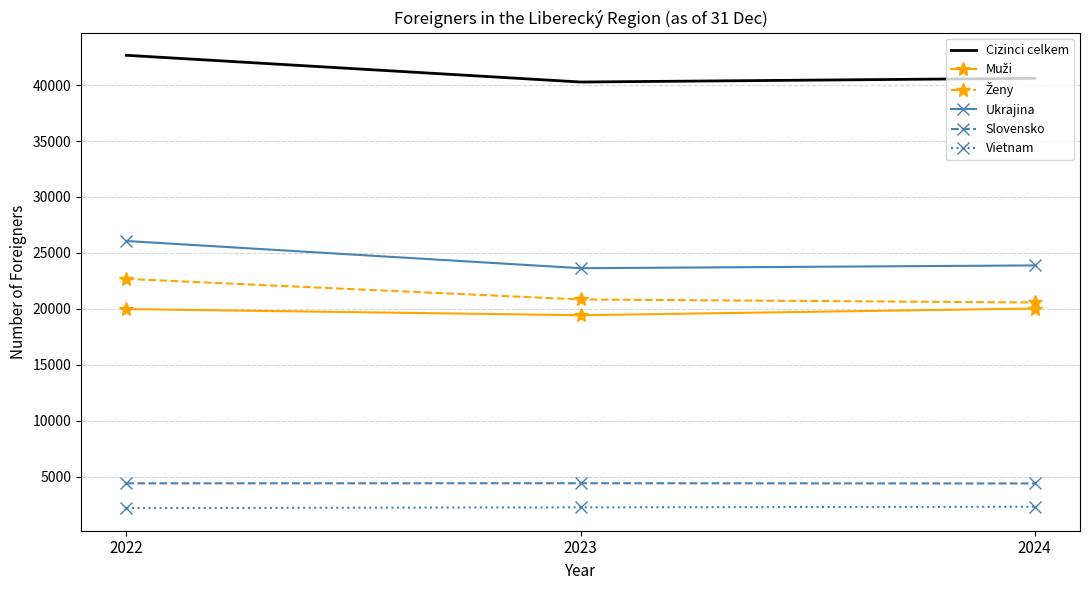

Where is Cizinci celkem nearest to the value 41466?

2024